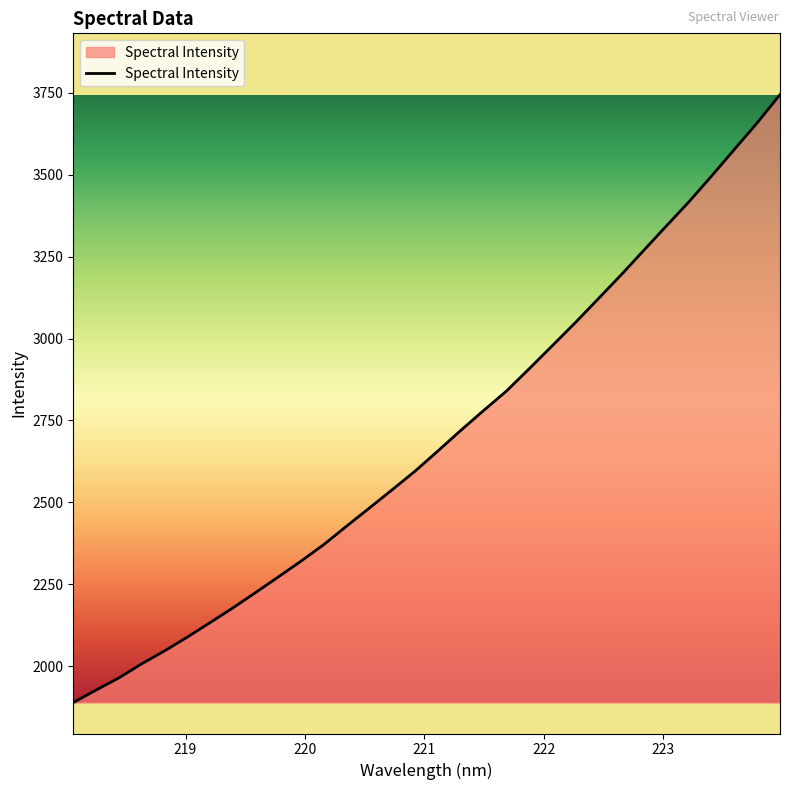

What is the maximum value shown in the chart?

3744.4